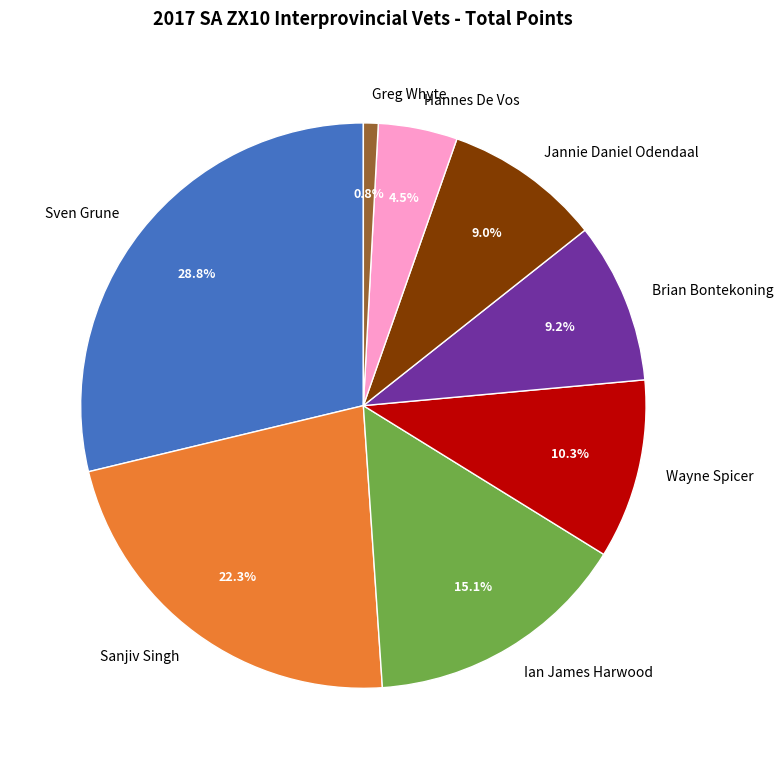

Is it true that Brian Bontekoning is 9% of the pie?

True